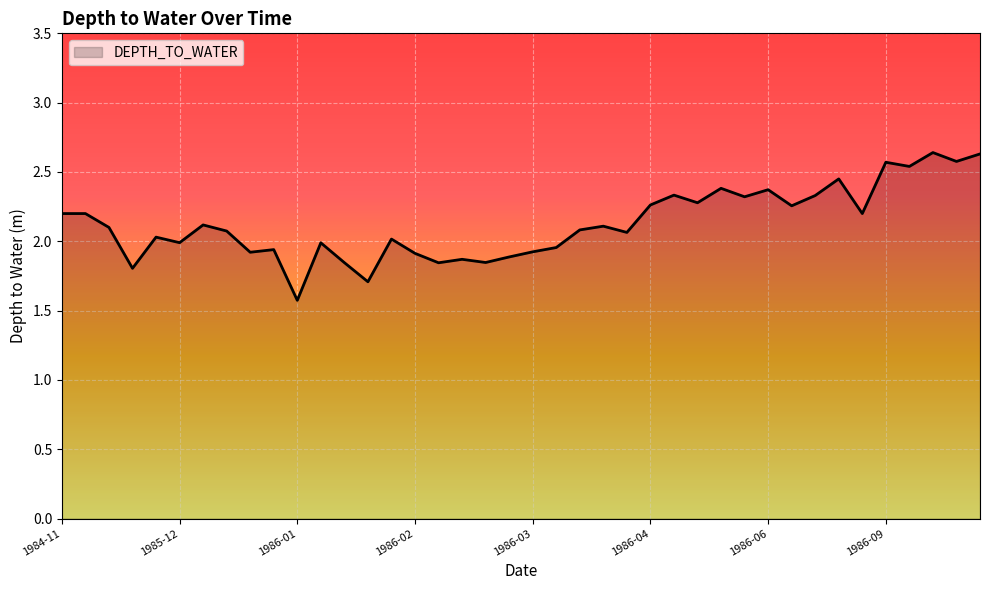

At which category does the chart reach its peak across all series?

1986-10